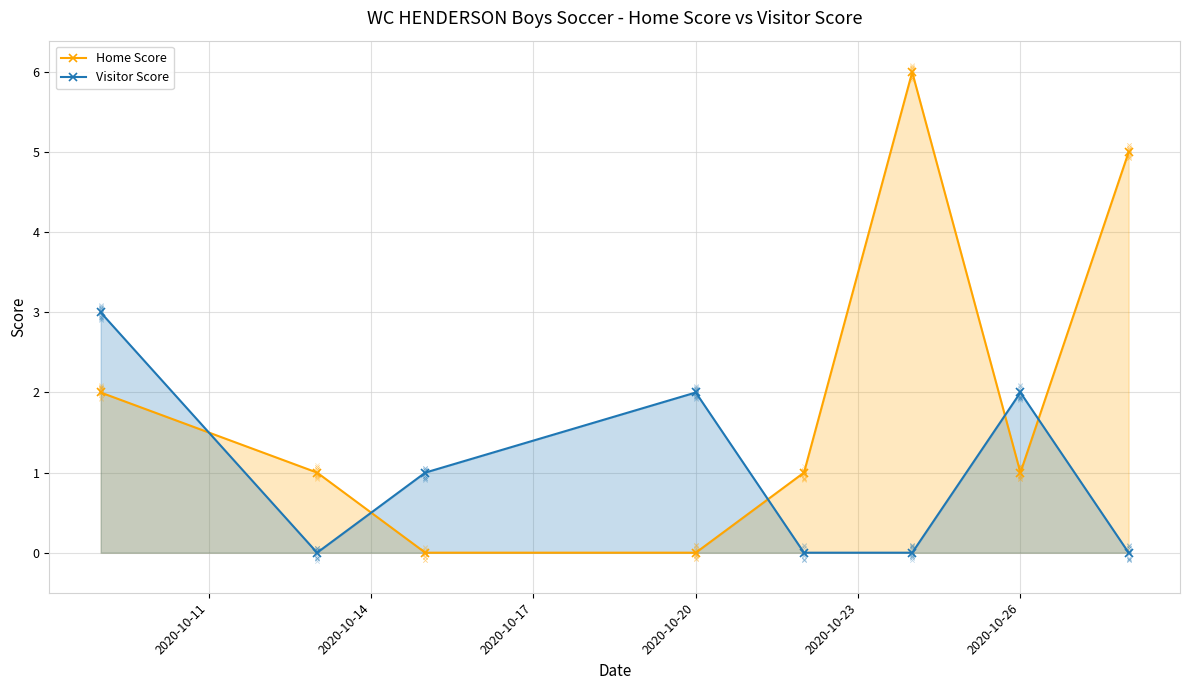

True or false: Home Score has a value of 1 at 2020-10-26.

True